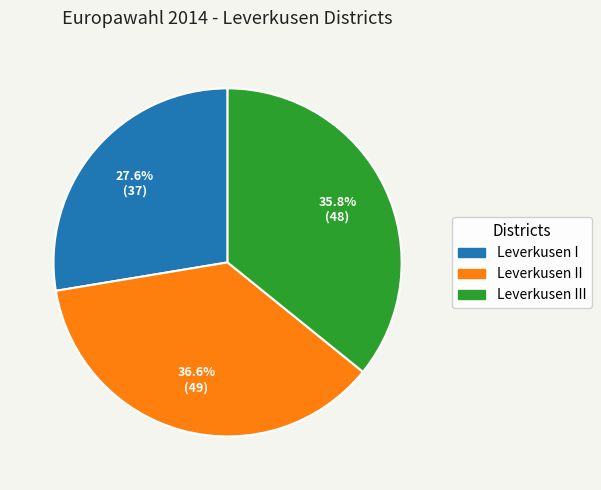

Rank the categories by value from highest to lowest.

Leverkusen II, Leverkusen III, Leverkusen I